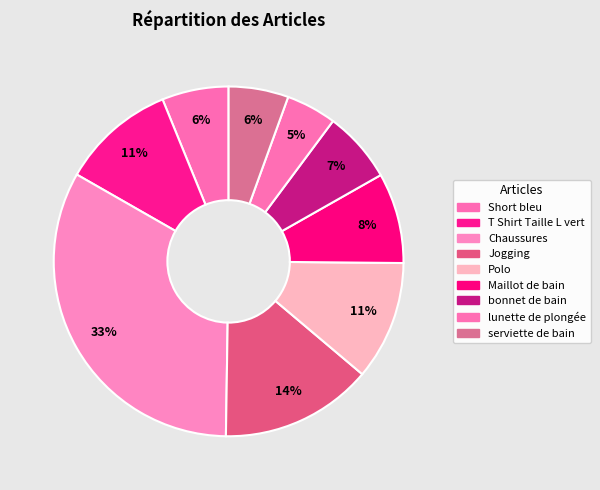

Does any single category account for the majority?

No